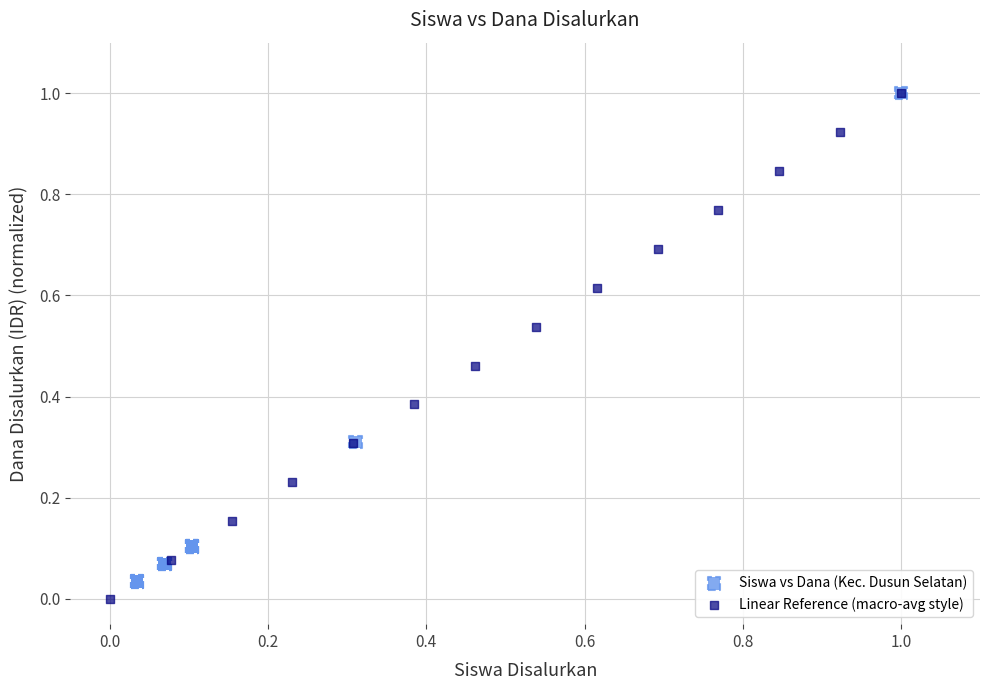

Which series has the largest Y range (max minus min)?

Linear Reference (macro-avg style)